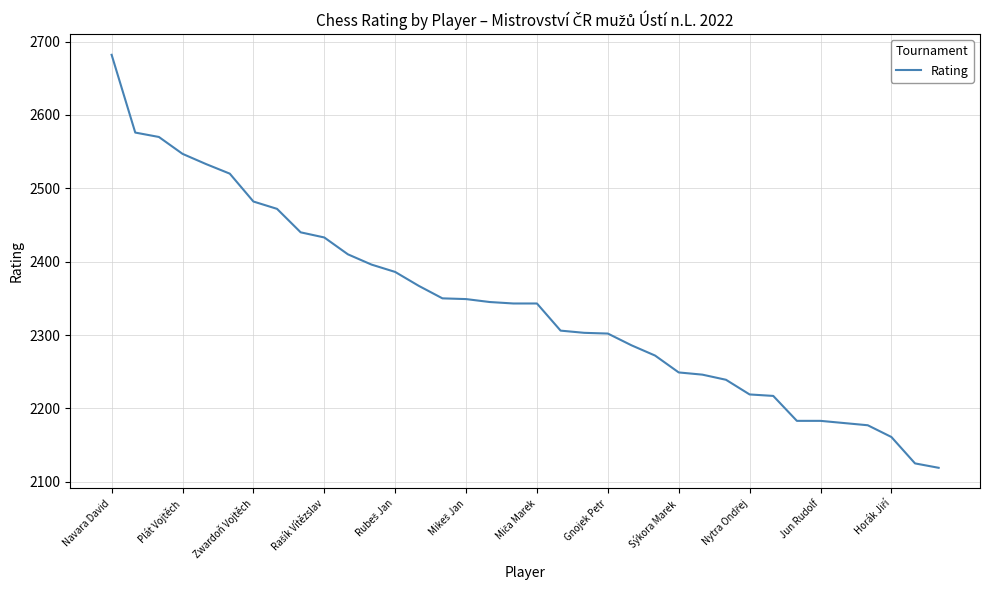

What is the difference between the maximum and minimum values?

563